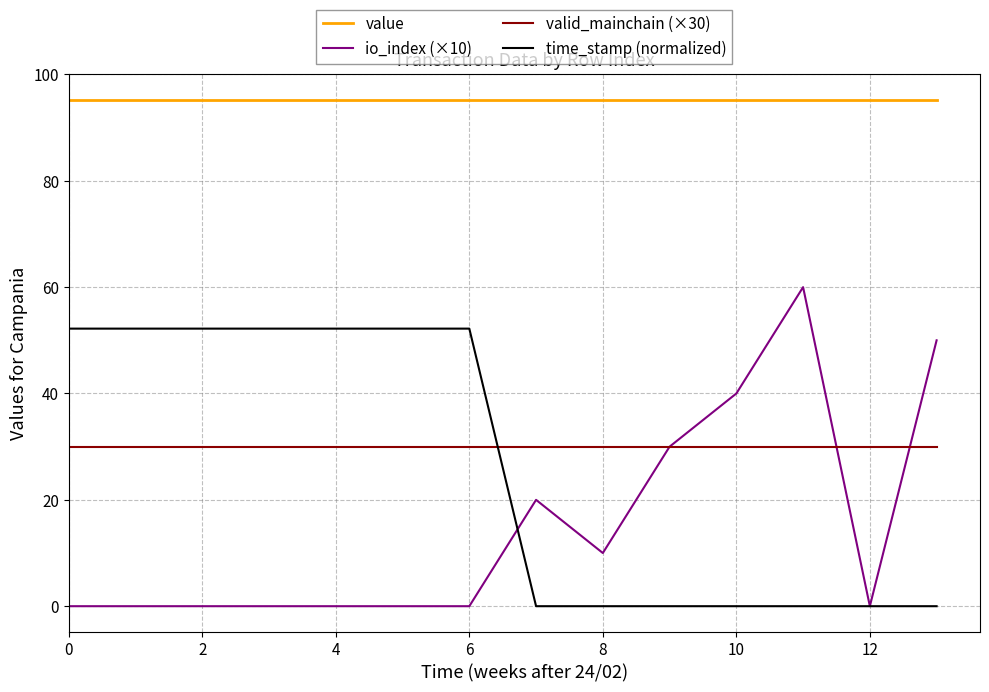

True or false: valid_mainchain (×30) and value intersect in this chart.

False